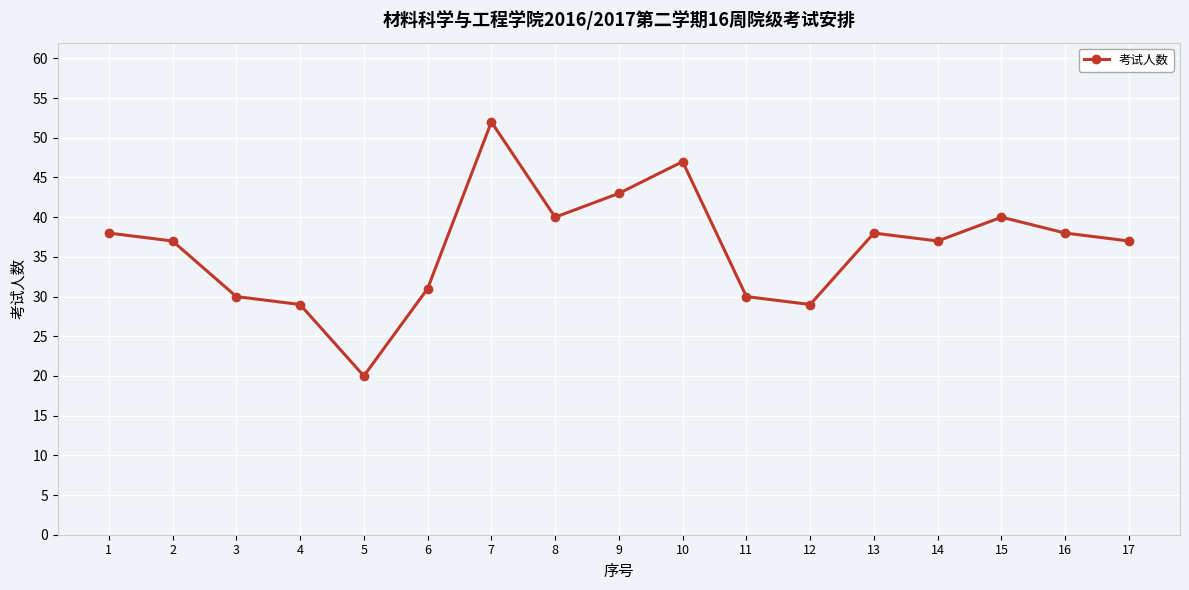

What is the difference between the values at 3 and 2?

7